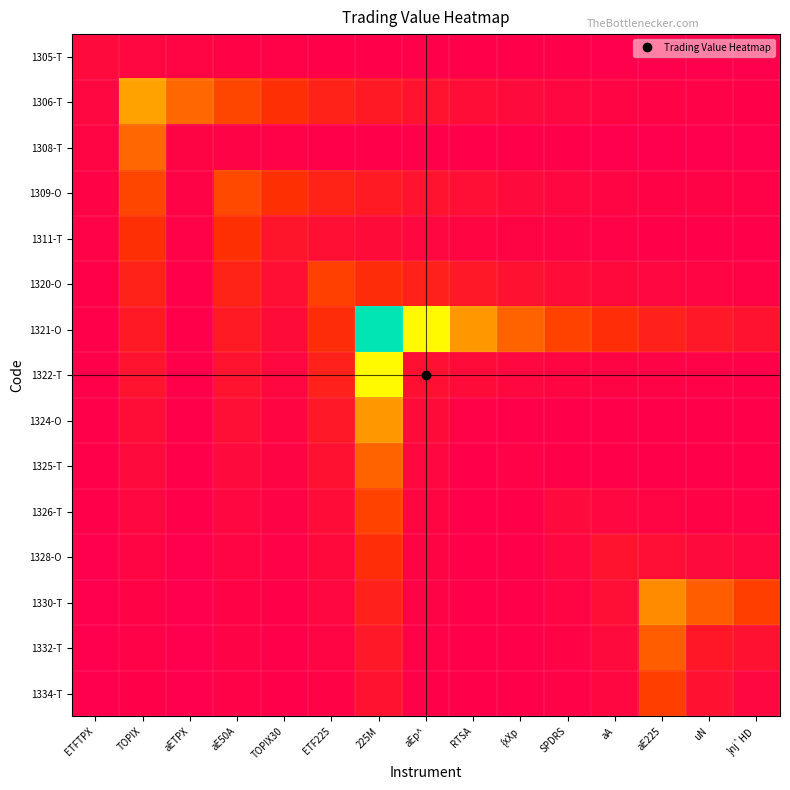

How many distinct data groups are displayed?

15